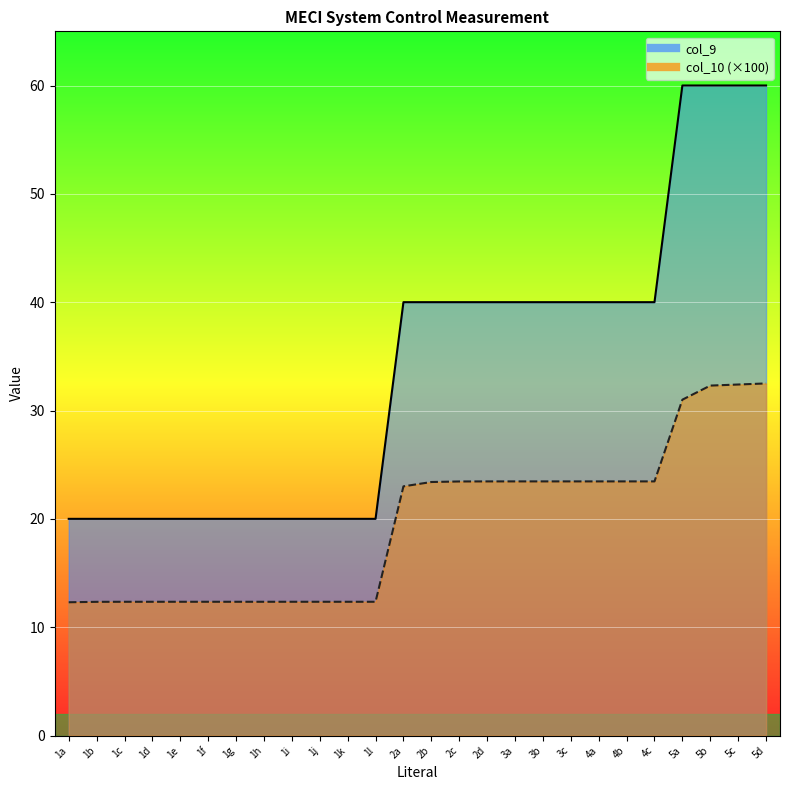

What is the total value across all series at 2b?

63.4